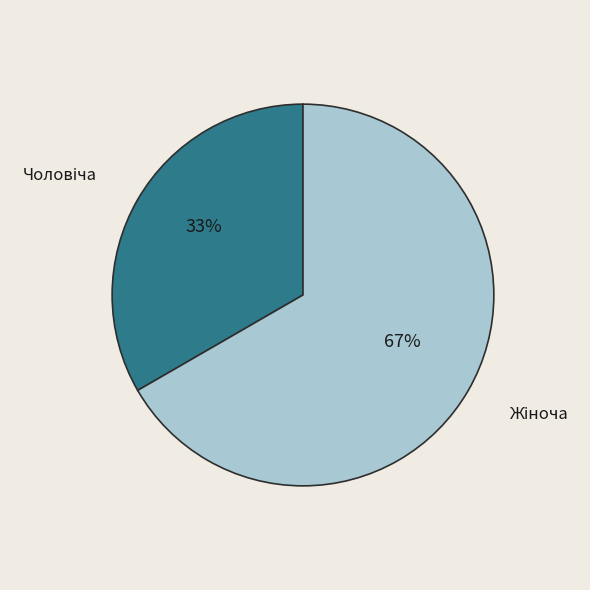

Is there any slice that represents more than half of the pie?

Yes